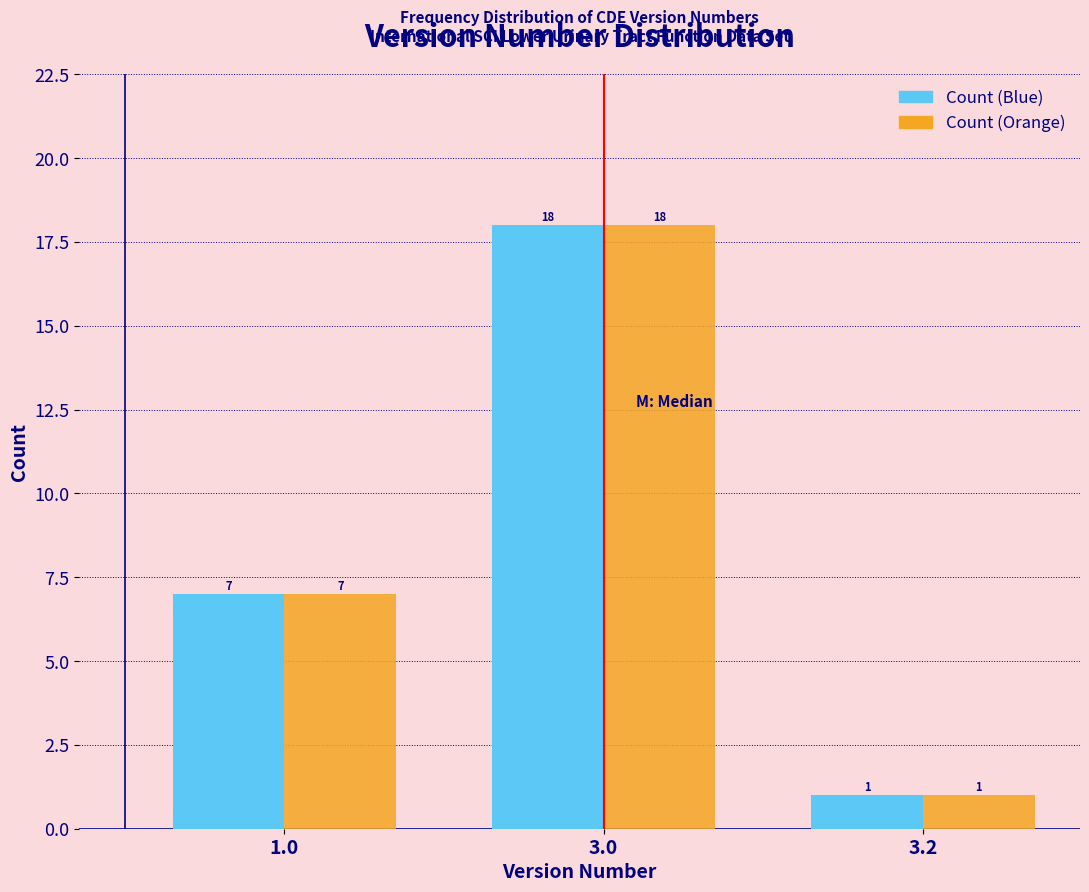

Reading right to left, extract all data points from this chart.

Count (Blue): 3.2=1	3.0=18	1.0=7
Count (Orange): 3.2=1	3.0=18	1.0=7